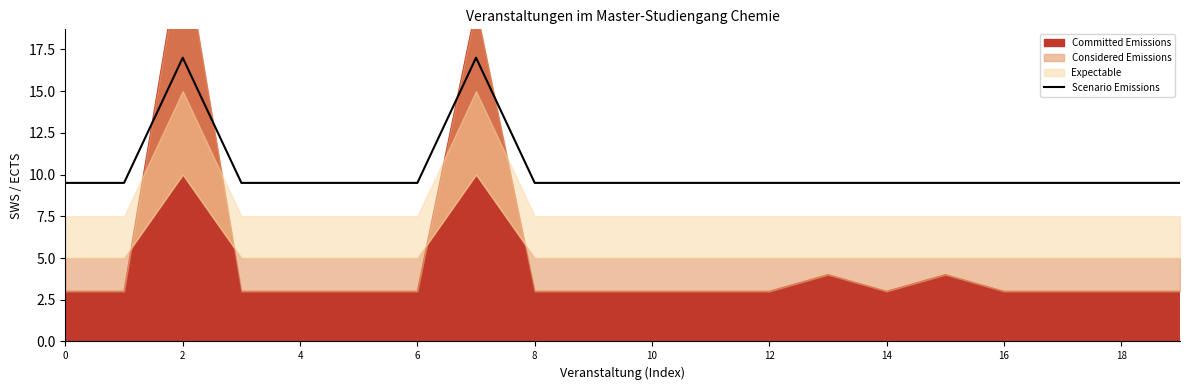

What is the lowest value of the Scenario Emissions series?

9.5